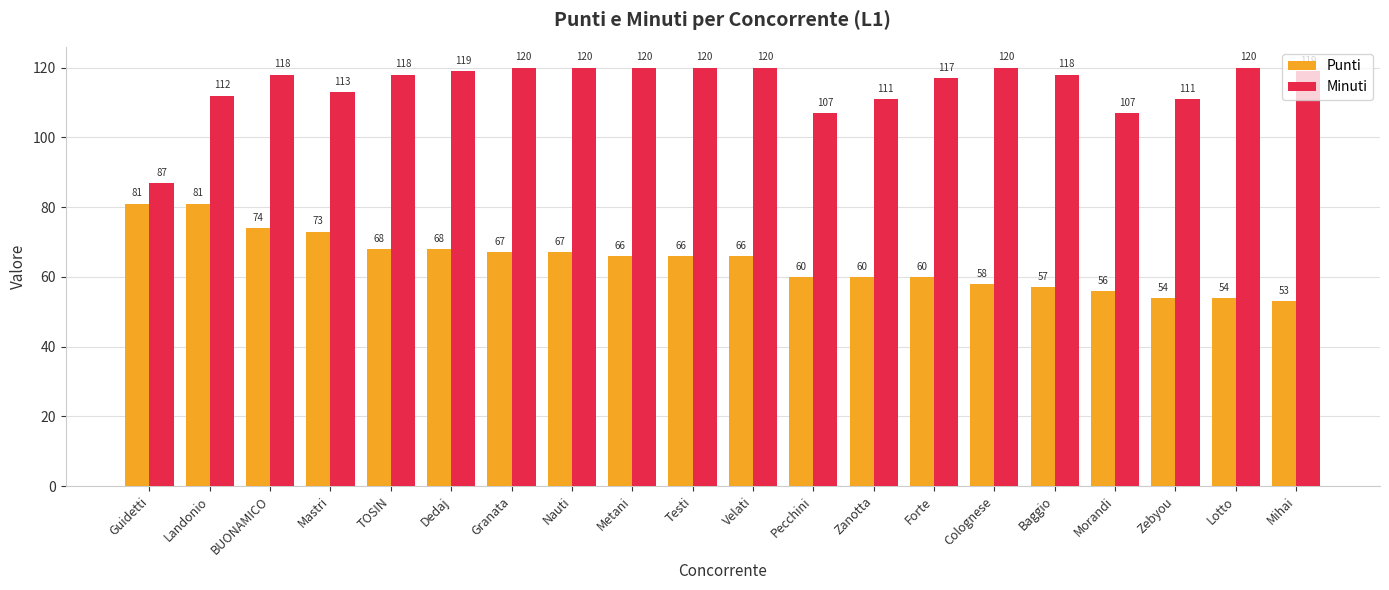

Which series has the largest range (max minus min)?

Minuti